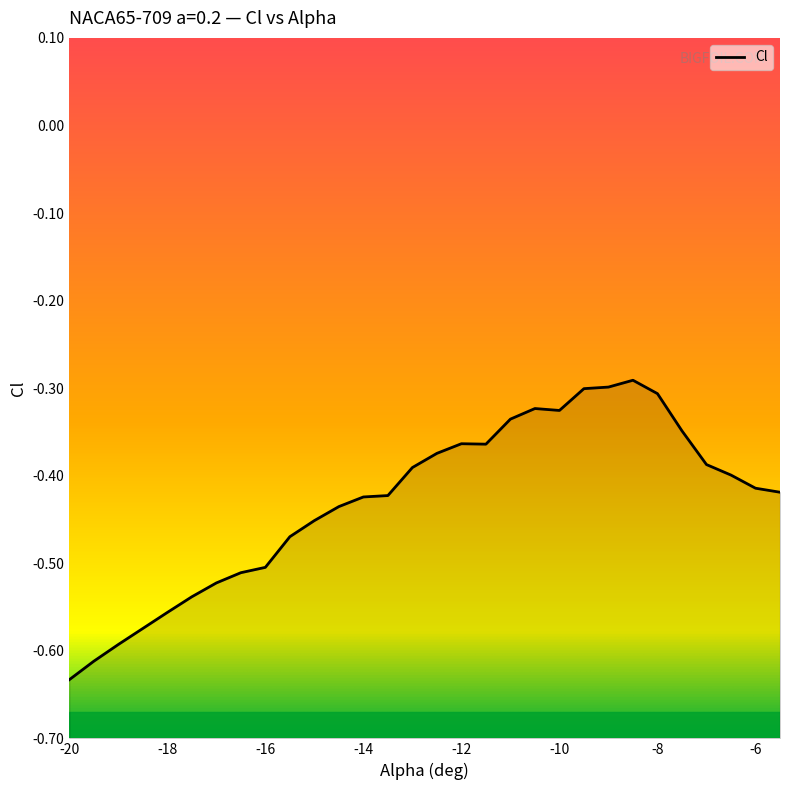

Reading left to right, transcribe all the data shown in this chart.

-0.6	-0.6	-0.6	-0.6	-0.6	-0.5	-0.5	-0.5	-0.5	-0.5	-0.5	-0.4	-0.4	-0.4	-0.4	-0.4	-0.4	-0.4	-0.3	-0.3	-0.3	-0.3	-0.3	-0.3	-0.3	-0.3	-0.4	-0.4	-0.4	-0.4